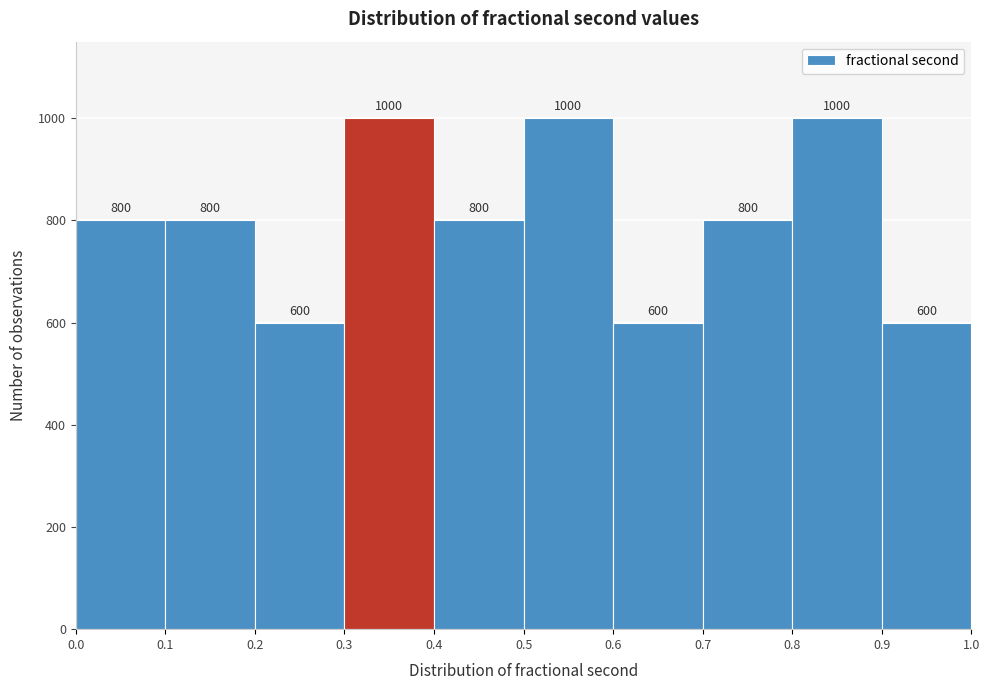

What is the height of the bar covering 0.3 to 0.4 on the x-axis?

1000